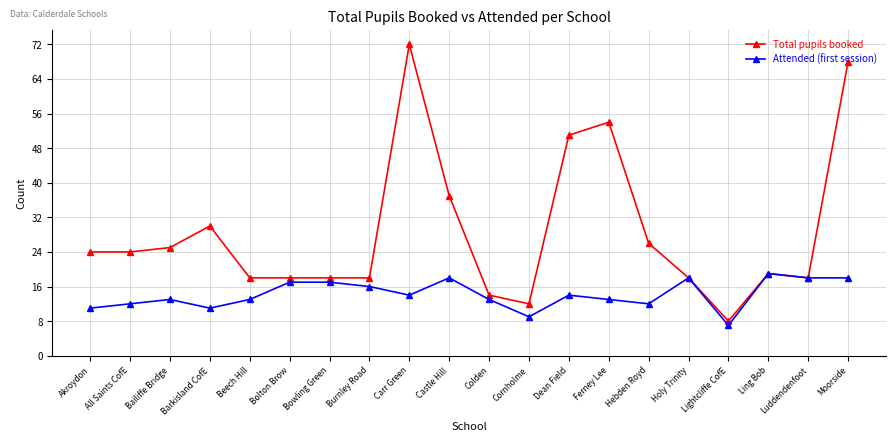

What are all the series names shown in the legend?

Total pupils booked, Attended (first session)